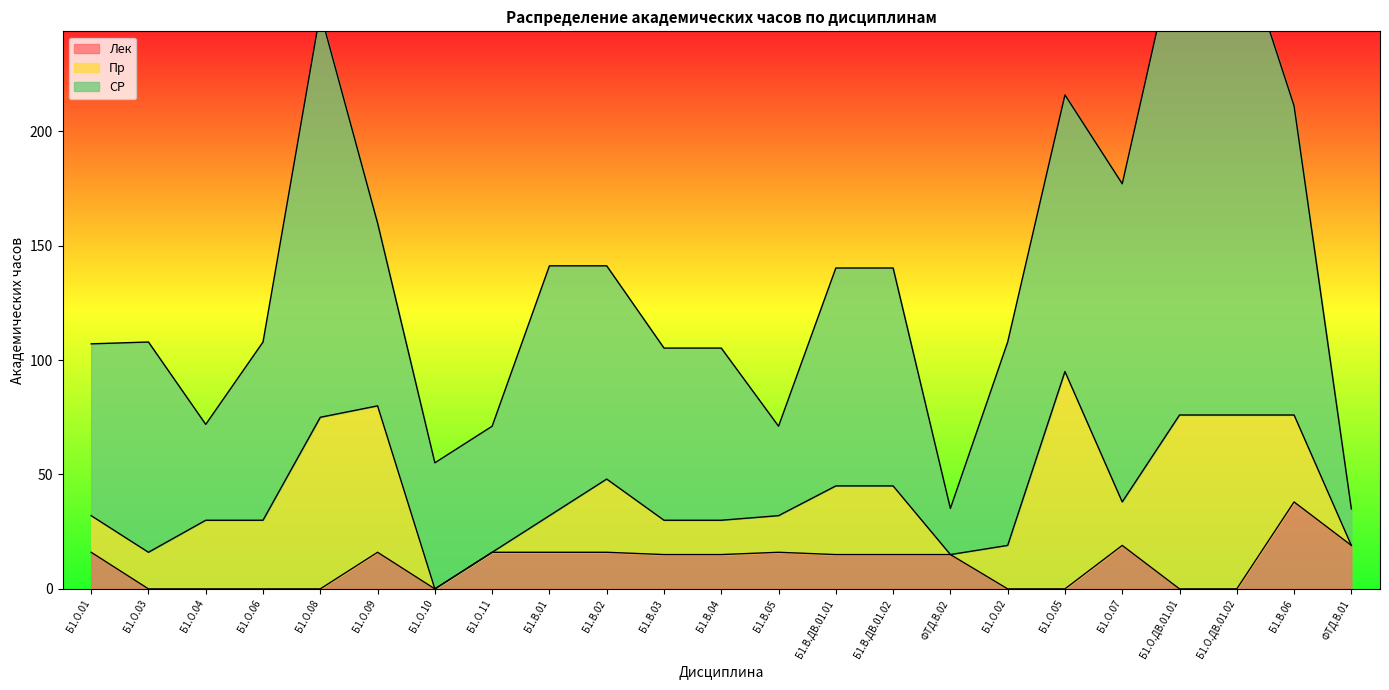

At how many categories does at least one series exceed 10?

23